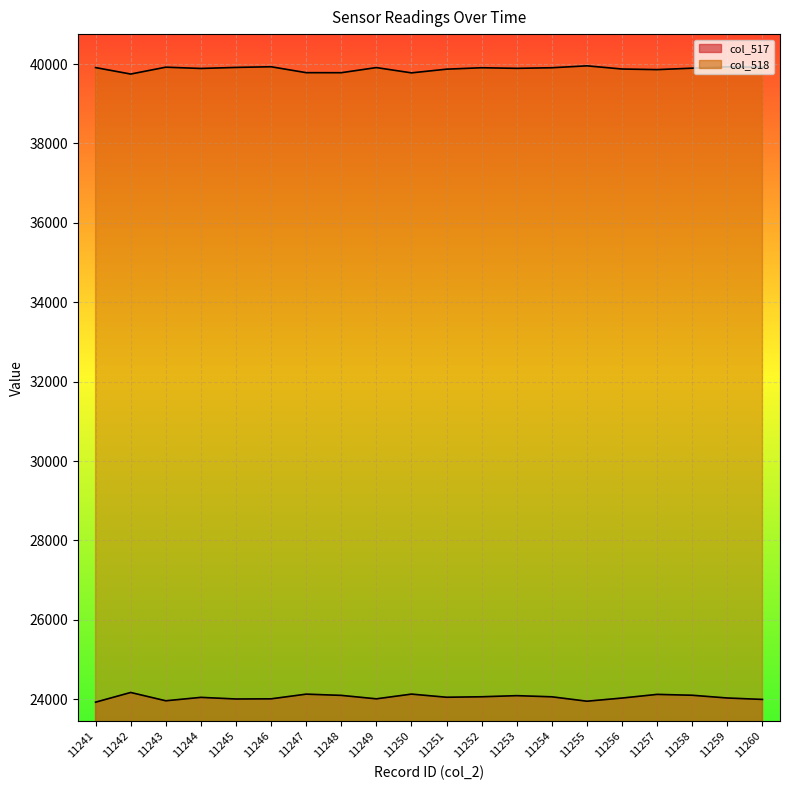

What is the difference between the maximum and second lowest values in the col_518 series?

177